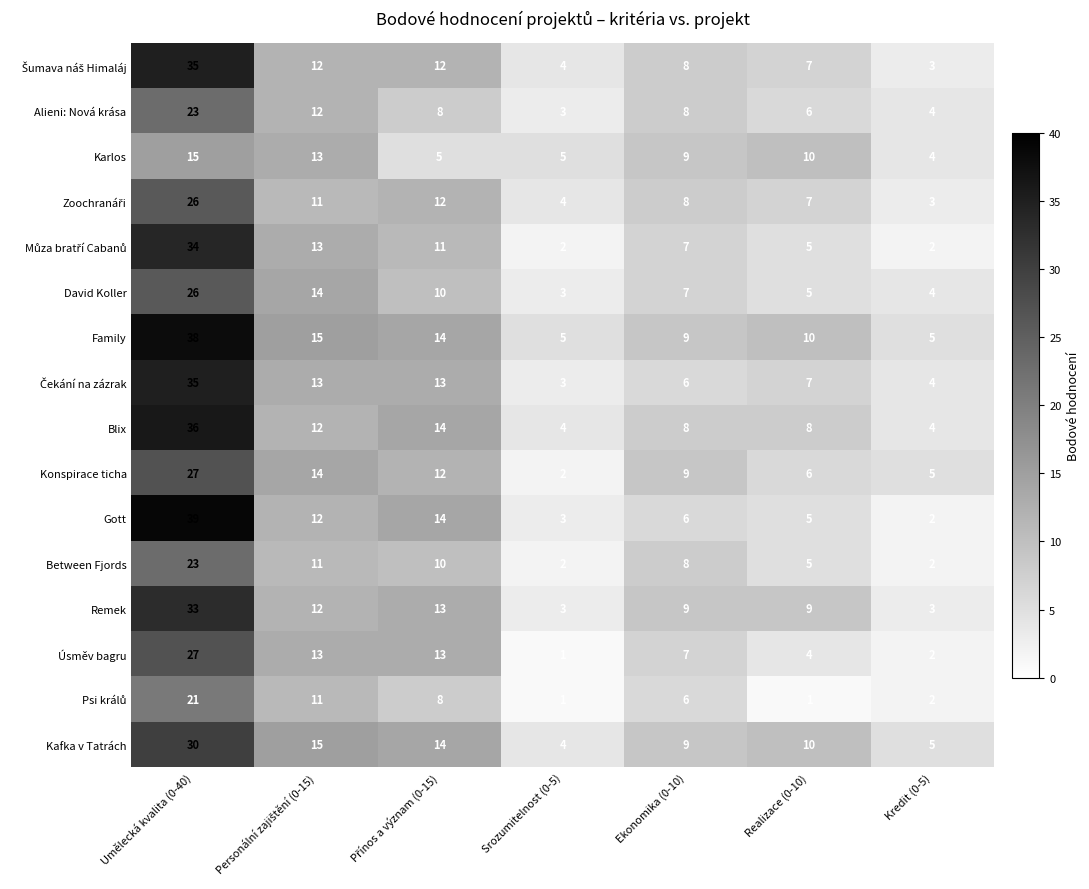

What is the approximate value of Konspirace ticha at Umělecká kvalita (0-40), to the nearest 10?

30